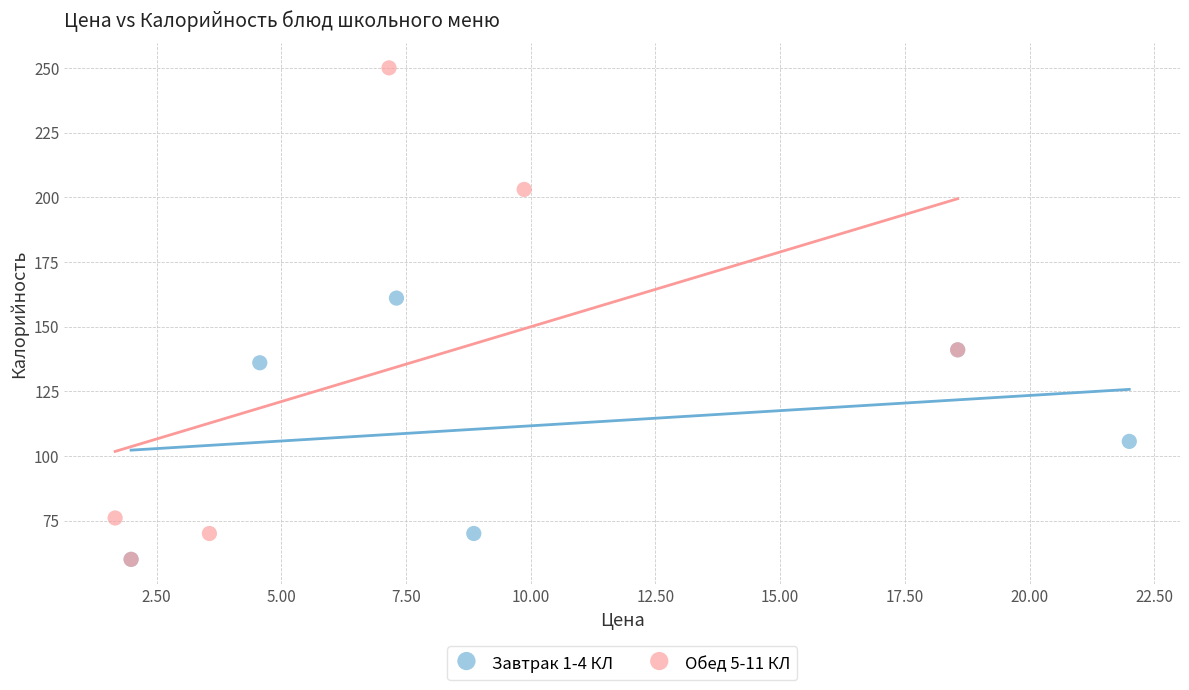

Which series contains the highest Y value?

Обед 5-11 КЛ